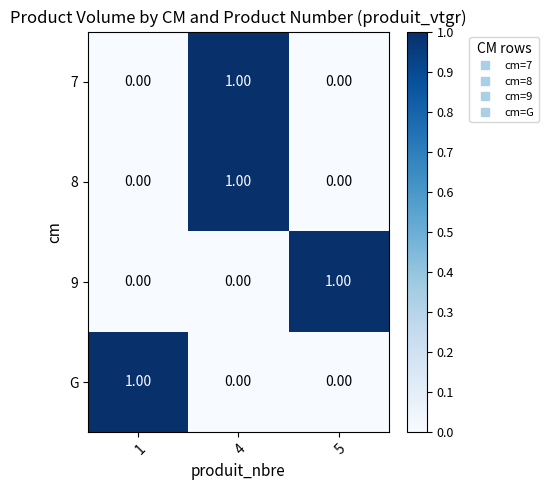

At how many categories does at least one series exceed 0?

3